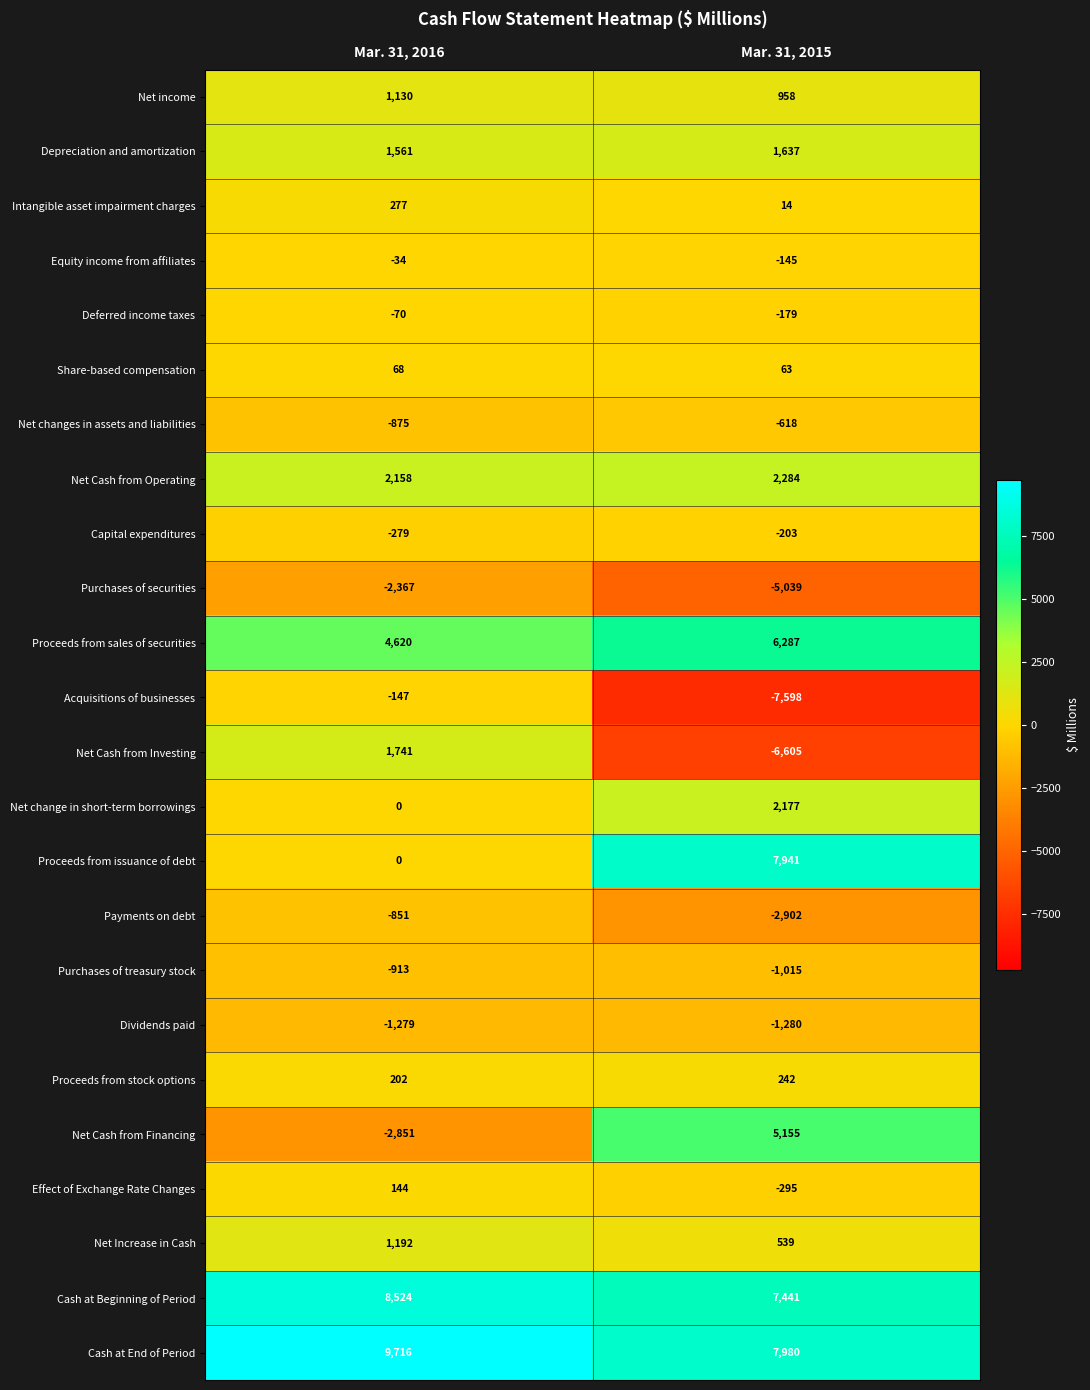

What is the sum of all Capital expenditures values?

-482